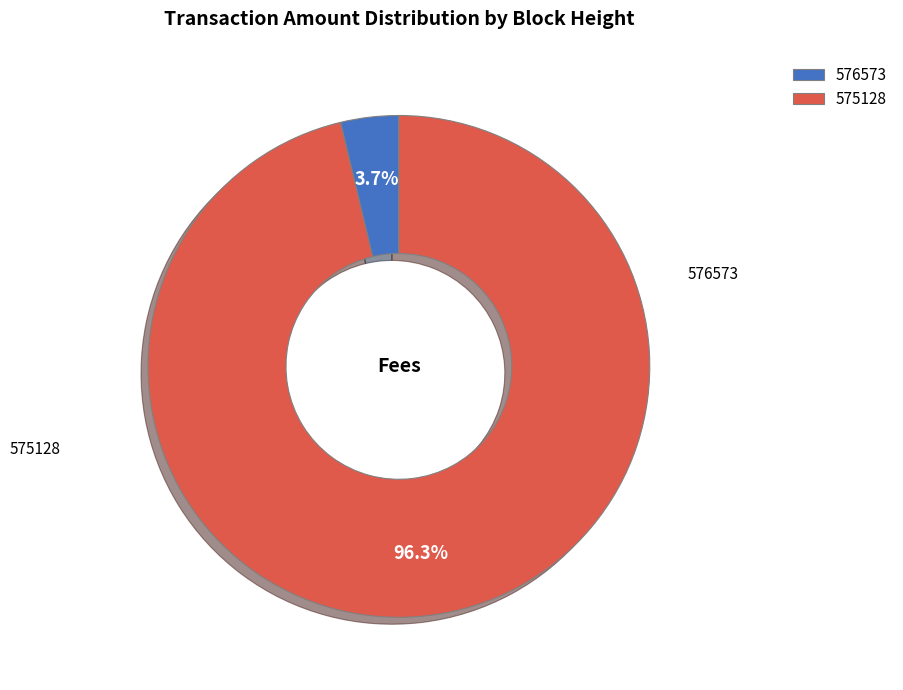

To the nearest percent, what is the combined percentage of 576573 and 575128?

100%